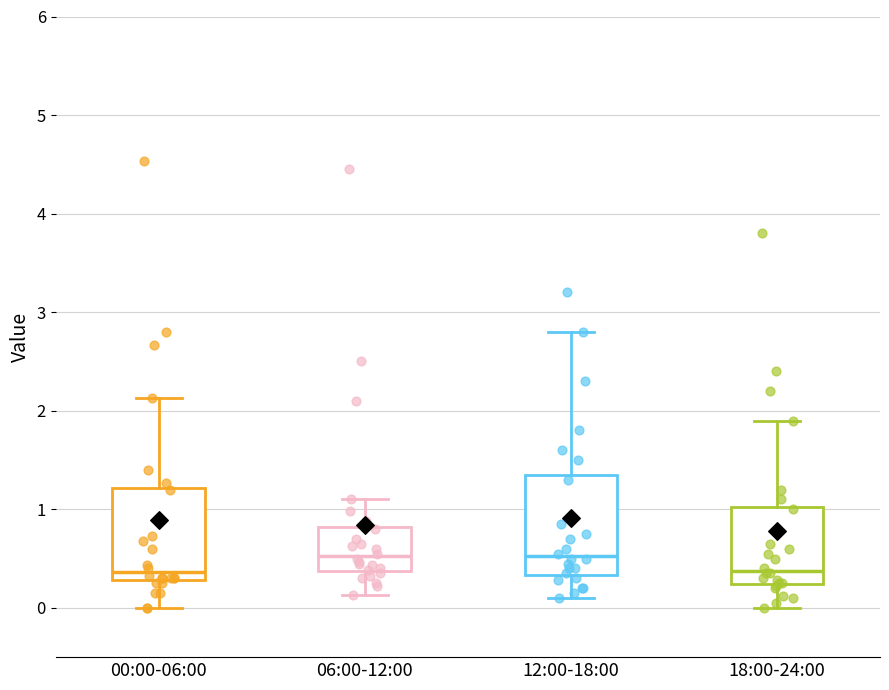

Where is the upper edge of the box for 12:00-18:00 on the y-axis? The values are not printed on the chart, so give them approximately, as read against the axis.

1.4